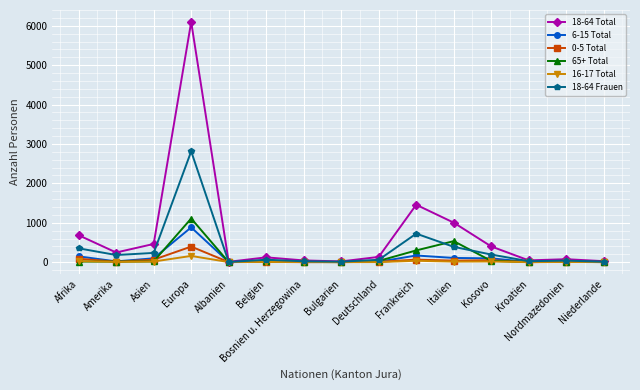

At which label does 6-15 Total first exceed 20?

Afrika